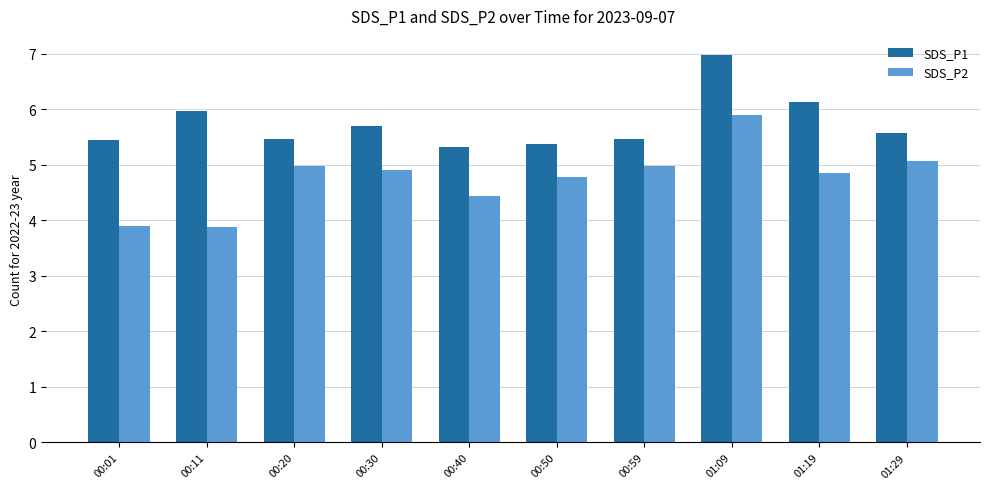

What is the average value of the SDS_P2 series?

4.8